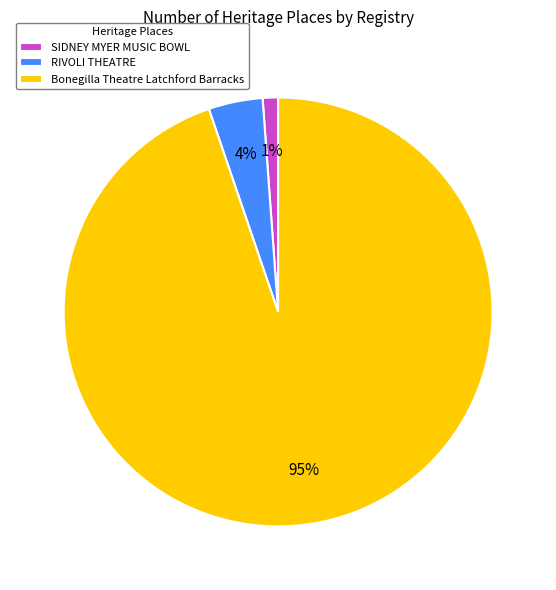

To the nearest percent, what percentage of the pie is SIDNEY MYER MUSIC BOWL?

1%